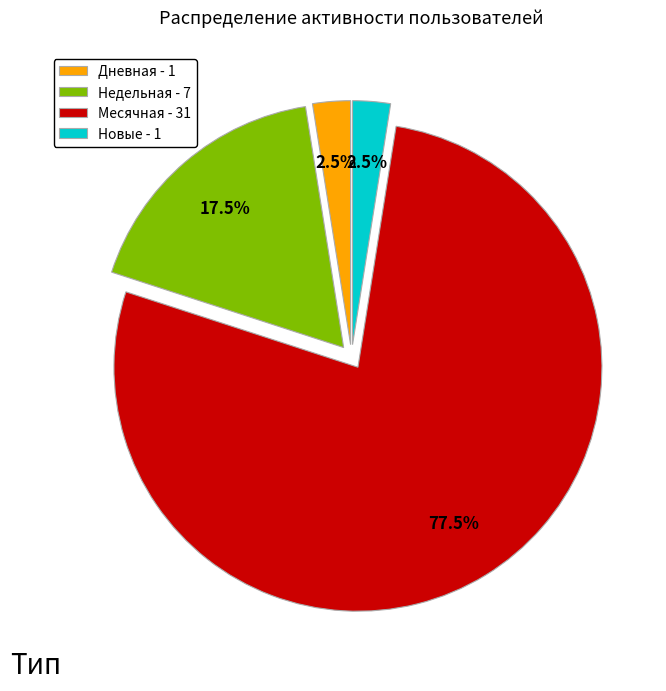

What is the largest slice in the pie chart?

Месячная - 31